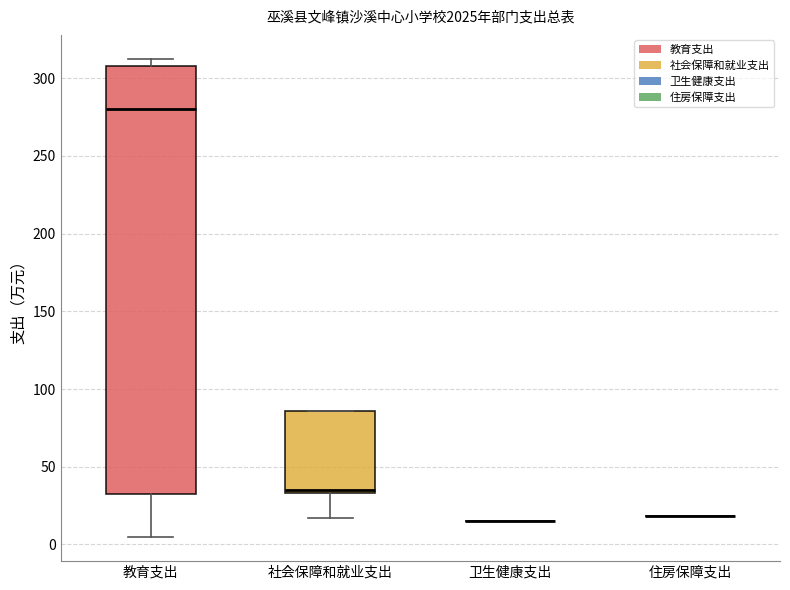

Reading left to right, transcribe this box plot: for each box, give where its median line is, the range the box spans, and where its two whiskers end, as read against the y-axis. The values are not printed on the chart, so give them approximately, as read against the axis.

教育支出: median 280, box 30 to 310, whiskers 5 to 315
社会保障和就业支出: median 35 (just above the box's lower edge), box 35 to 85, whiskers 15 to 85
卫生健康支出: box collapsed to a line at 15, whiskers 15 to 15
住房保障支出: box collapsed to a line at 20, whiskers 20 to 20